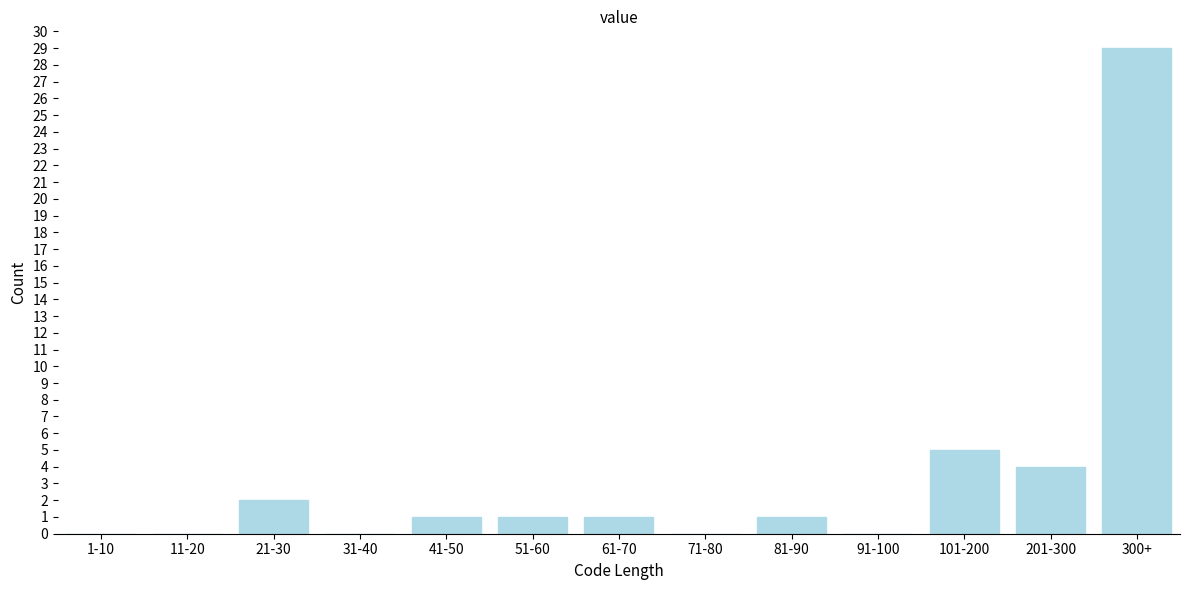

Reading left to right, what are all the values shown in this chart?

1-10=0	11-20=0	21-30=2	31-40=0	41-50=1	51-60=1	61-70=1	71-80=0	81-90=1	91-100=0	101-200=5	201-300=4	300+=29